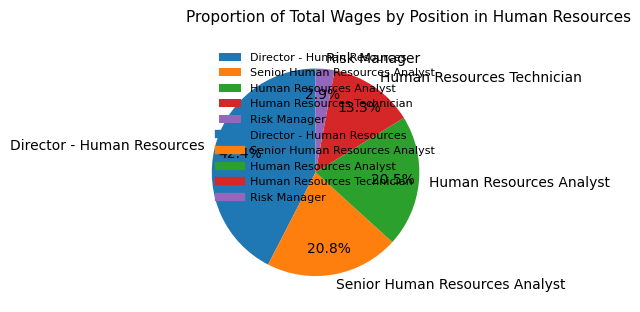

To the nearest percent, what percentage of the pie is Director - Human Resources?

42%